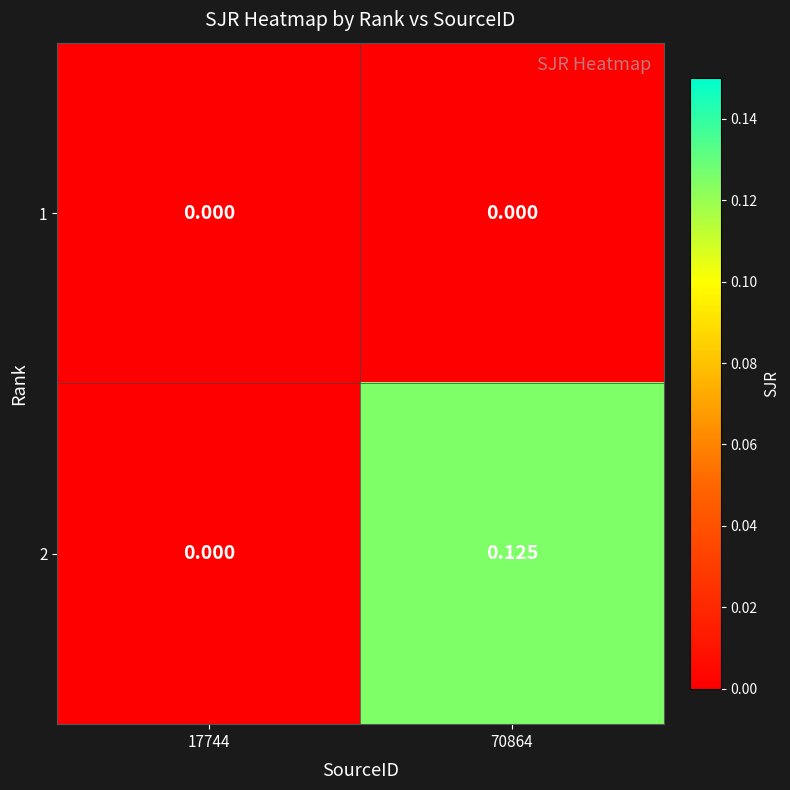

Is the value of 1 at 70864 greater than the value of 2 at 70864?

No